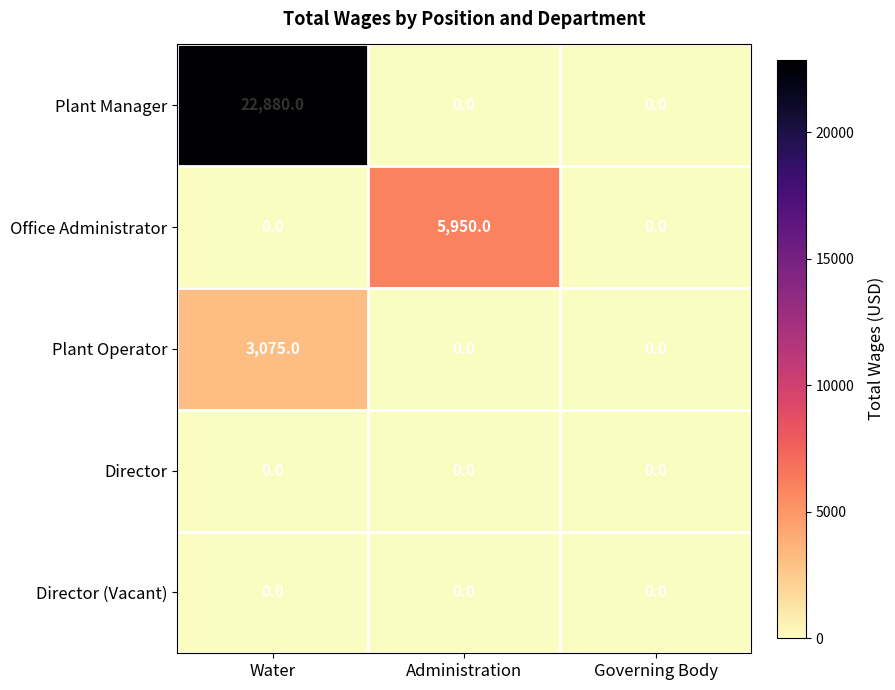

What is the average value of the Office Administrator series?

1983